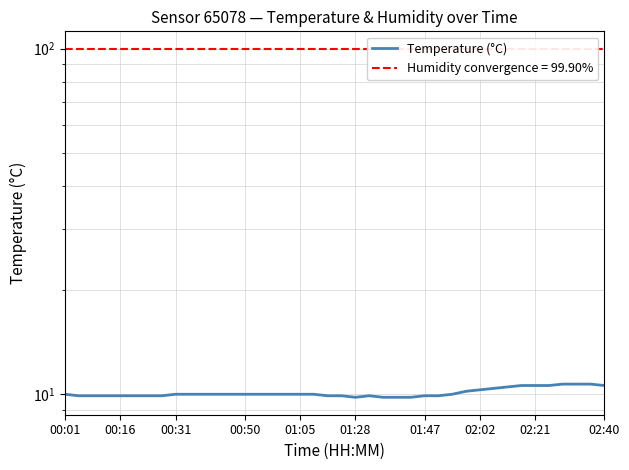

True or false: there are more than 0 points higher than both neighbors.

True